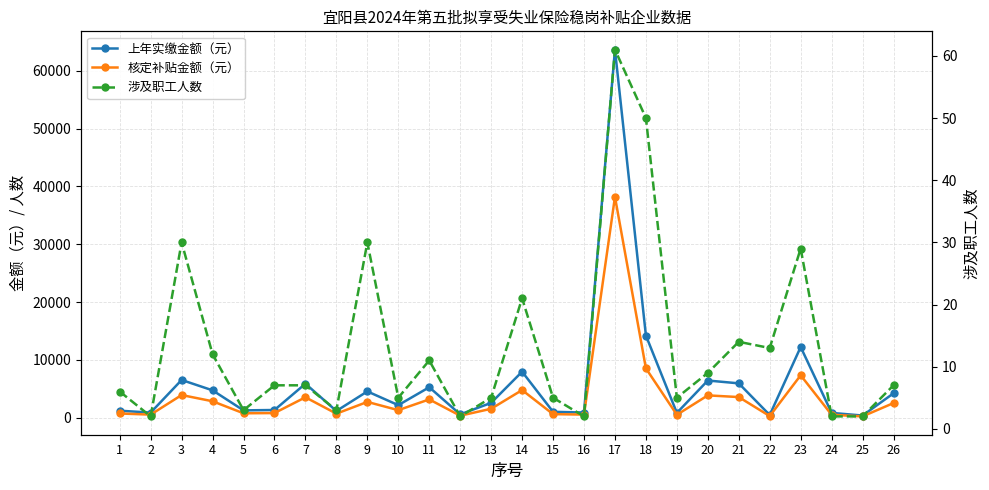

Which has a higher value, 8 or 2?

8